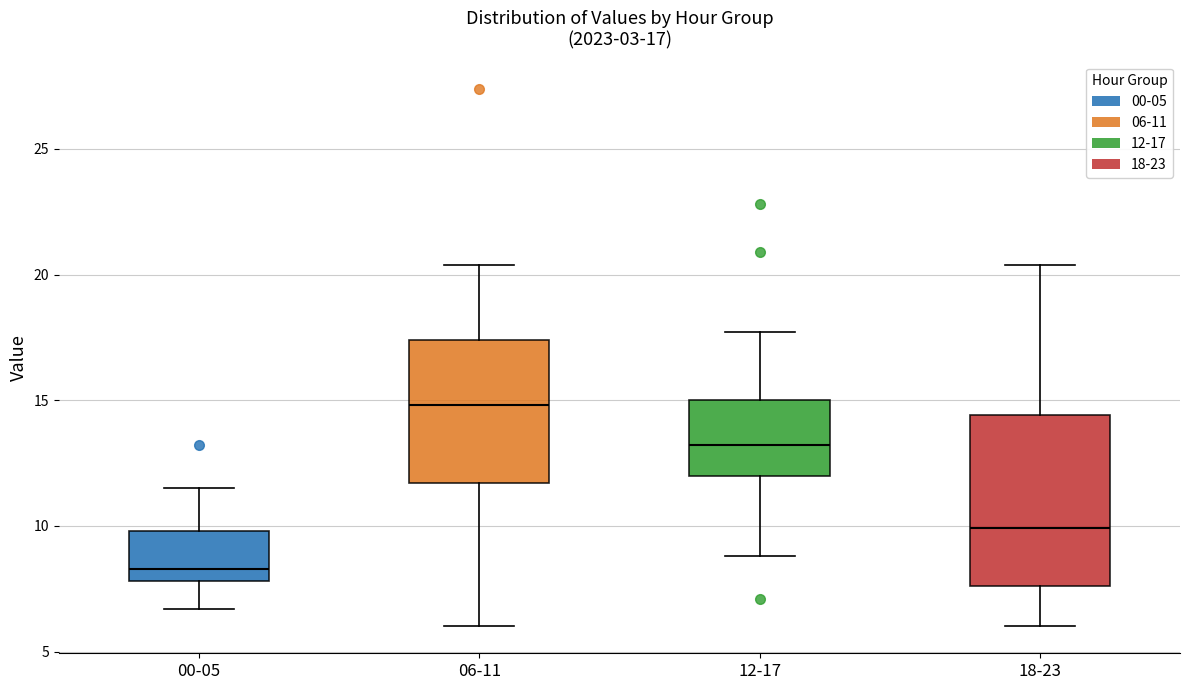

Comparing the boxes themselves (not the whiskers), which one is the tallest?

18-23